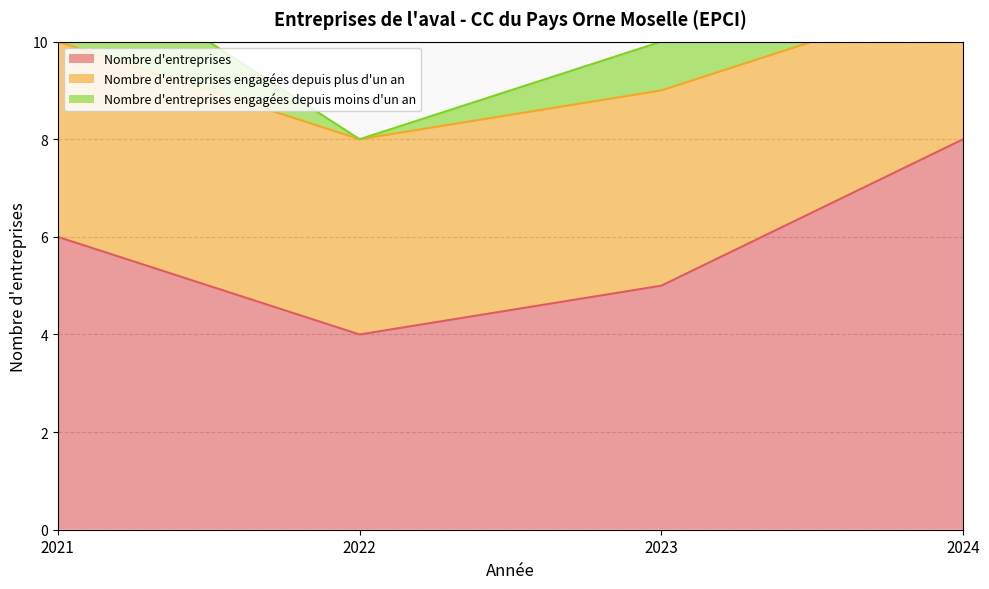

What is the minimum value for Nombre d'entreprises?

4